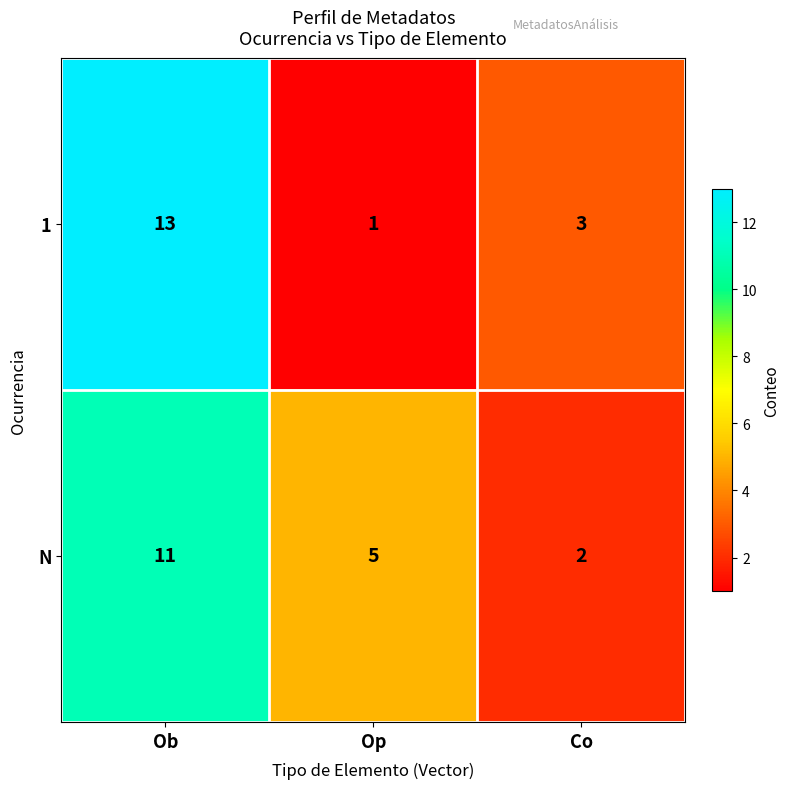

What is the sum of the N values at Co and Ob?

13